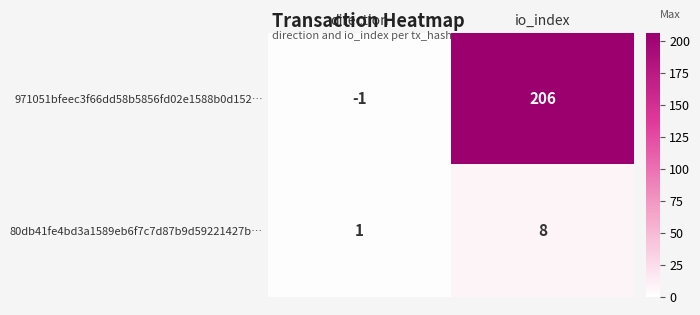

At which category is the sum across all series the highest?

io_index